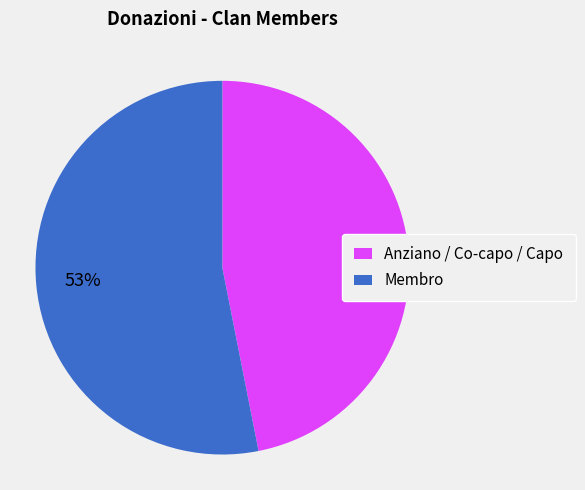

How many slices are in this pie chart?

2